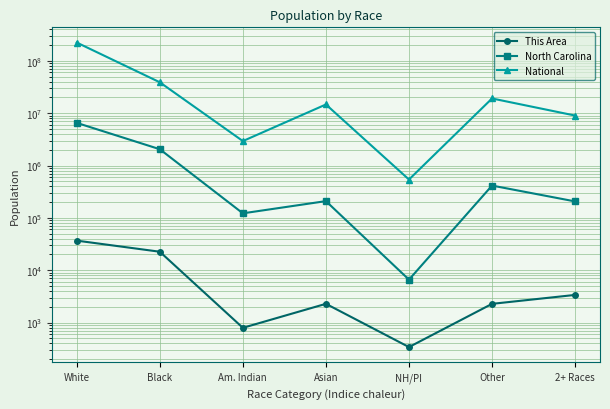

True or false: This Area and National intersect in this chart.

False